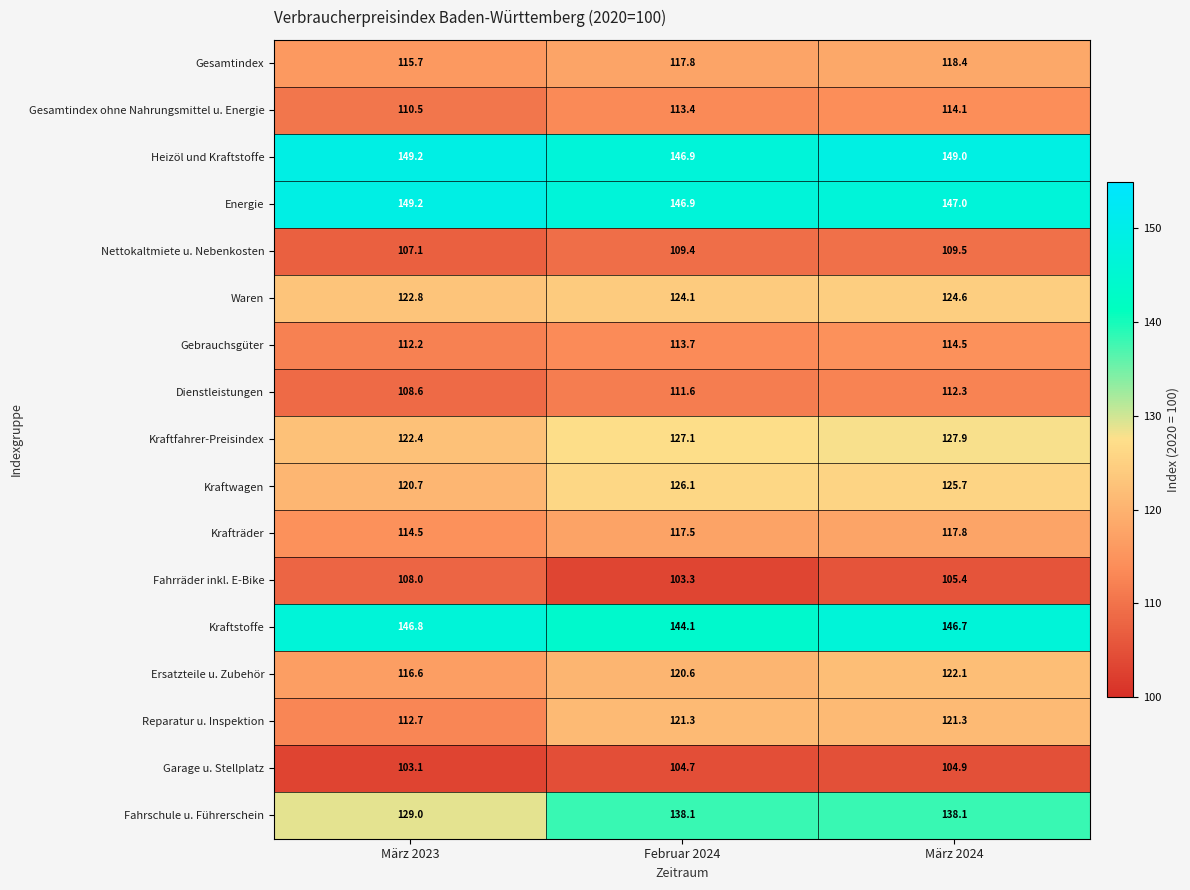

Where is Dienstleistungen nearest to the value 110?

März 2023